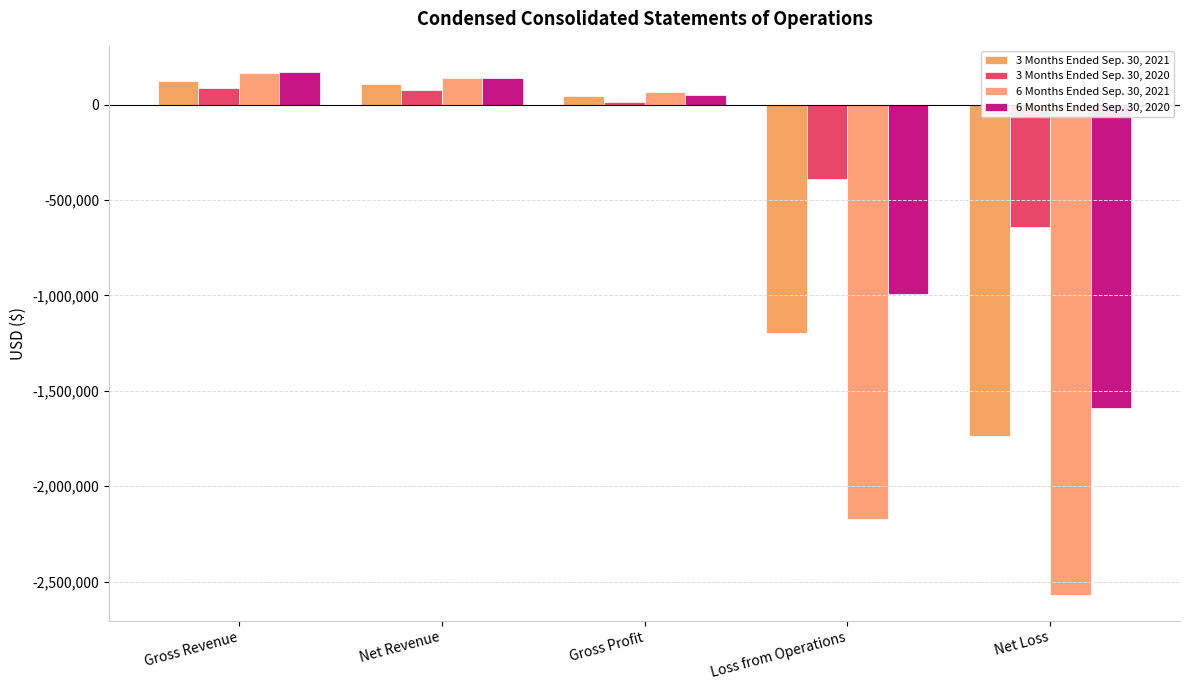

What is the average value of the 3 Months Ended Sep. 30, 2021 series?

-530968